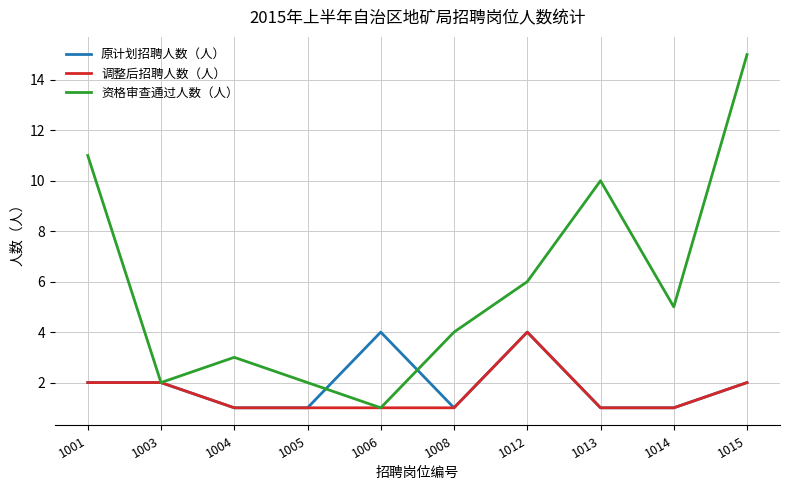

What is the greatest value displayed?

15